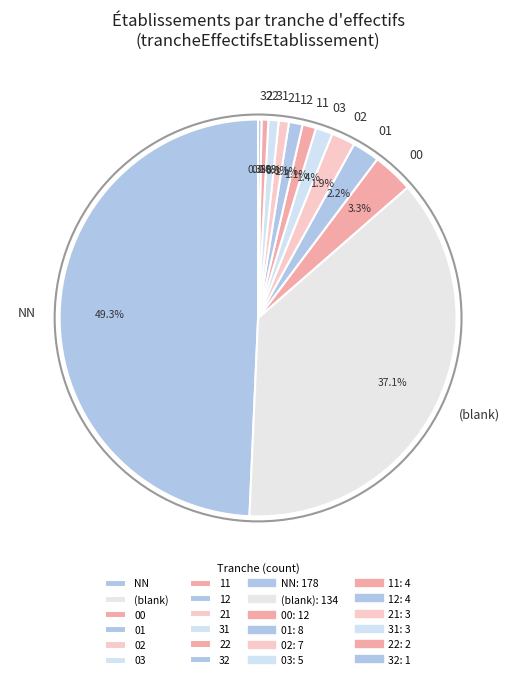

Is the sum of 22 and 21 greater than half?

No